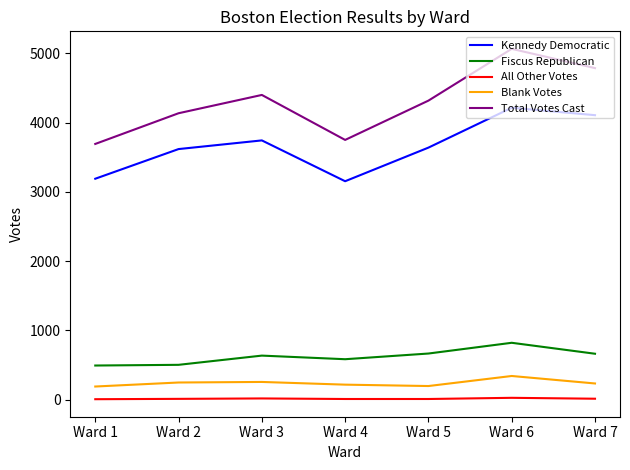

Which category has the lowest value in the Total Votes Cast series?

Ward 1